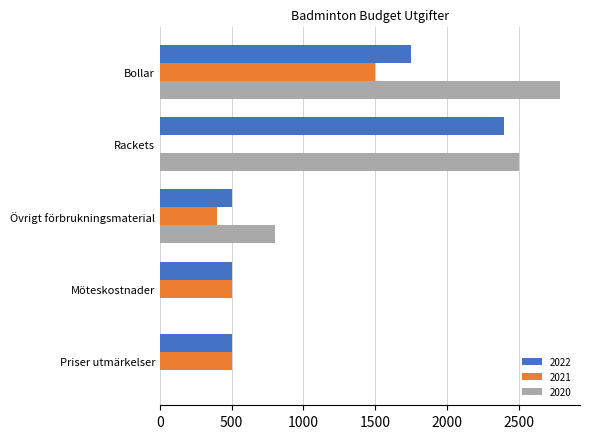

What are all the series names shown in the legend?

2022, 2021, 2020